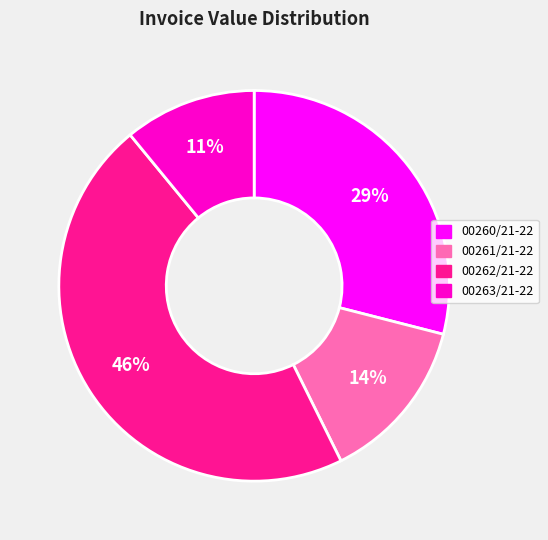

Is there a majority slice in this chart?

No